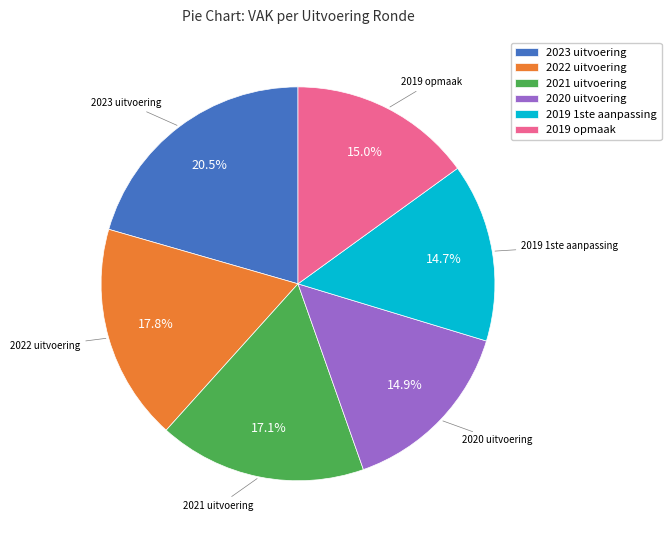

Is there any slice that represents more than half of the pie?

No